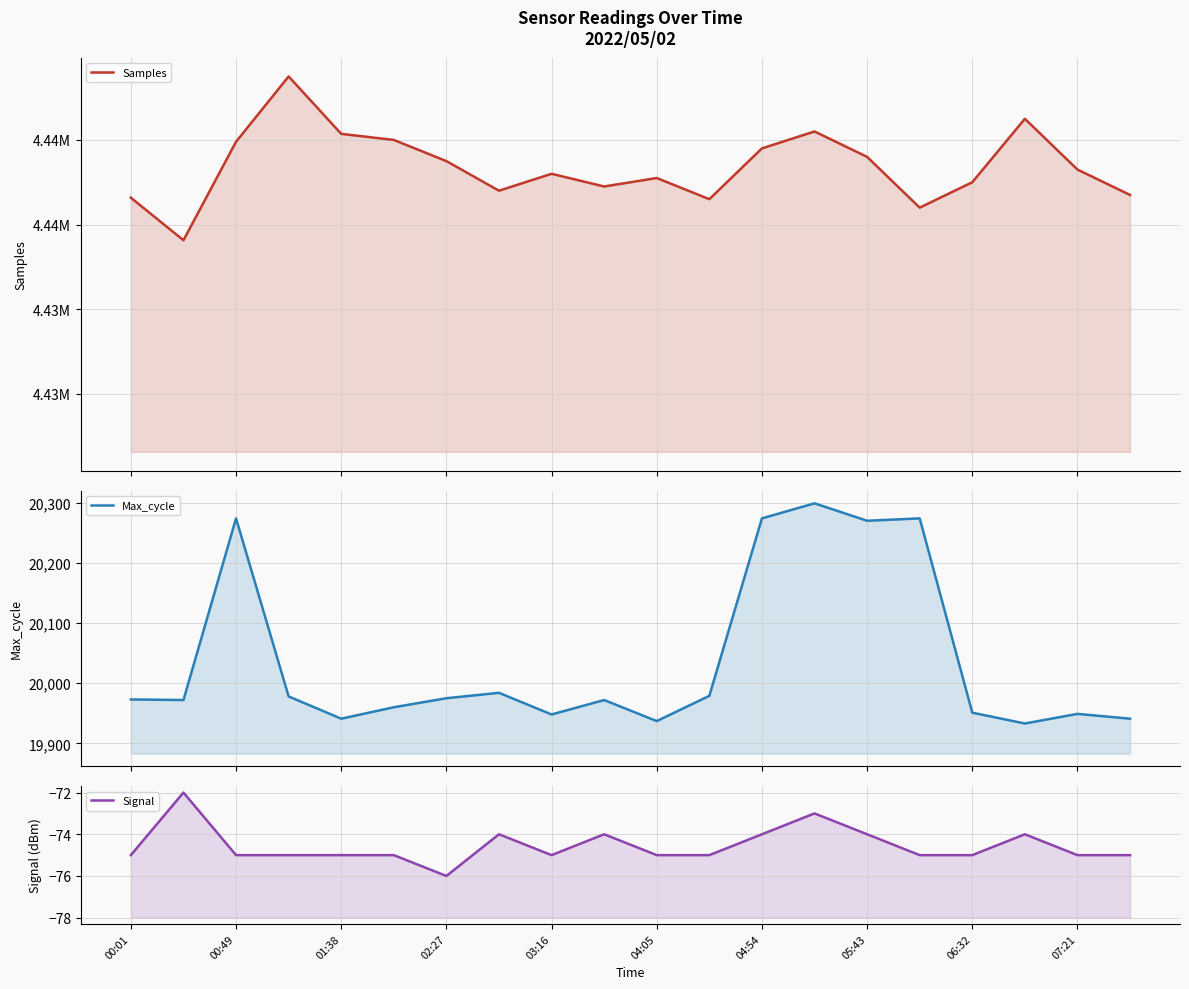

What is the total value across all series at 04:05?

4457885